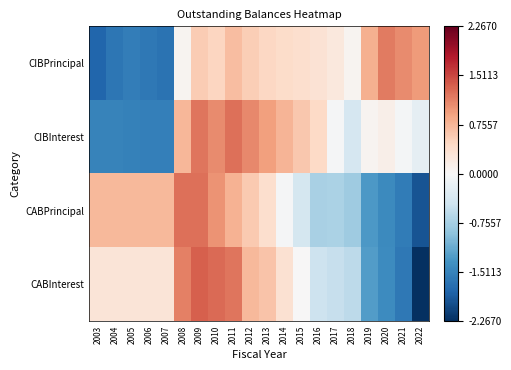

Reading left to right, transcribe all the data shown in this chart.

CIBPrincipal: 2003=-1.8	2004=-1.6	2005=-1.6	2006=-1.6	2007=-1.7	2008=0.1	2009=0.6	2010=0.5	2011=0.7	2012=0.6	2013=0.5	2014=0.4	2015=0.4	2016=0.3	2017=0.2	2018=0.1	2019=0.8	2020=1.2	2021=1.1	2022=1.0
CIBInterest: 2003=-1.5	2004=-1.5	2005=-1.5	2006=-1.5	2007=-1.6	2008=0.8	2009=1.2	2010=1.1	2011=1.3	2012=1.1	2013=0.9	2014=0.8	2015=0.6	2016=0.5	2017=-0.0	2018=-0.4	2019=0.1	2020=0.1	2021=-0.0	2022=-0.2
CABPrincipal: 2003=0.7	2004=0.7	2005=0.7	2006=0.7	2007=0.7	2008=1.2	2009=1.3	2010=1.0	2011=0.8	2012=0.6	2013=0.4	2014=-0.0	2015=-0.4	2016=-0.7	2017=-0.7	2018=-0.8	2019=-1.3	2020=-1.4	2021=-1.6	2022=-2.0
CABInterest: 2003=0.3	2004=0.3	2005=0.3	2006=0.3	2007=0.3	2008=1.1	2009=1.3	2010=1.3	2011=1.2	2012=0.7	2013=0.6	2014=0.3	2015=0.0	2016=-0.5	2017=-0.5	2018=-0.6	2019=-1.3	2020=-1.4	2021=-1.6	2022=-2.3